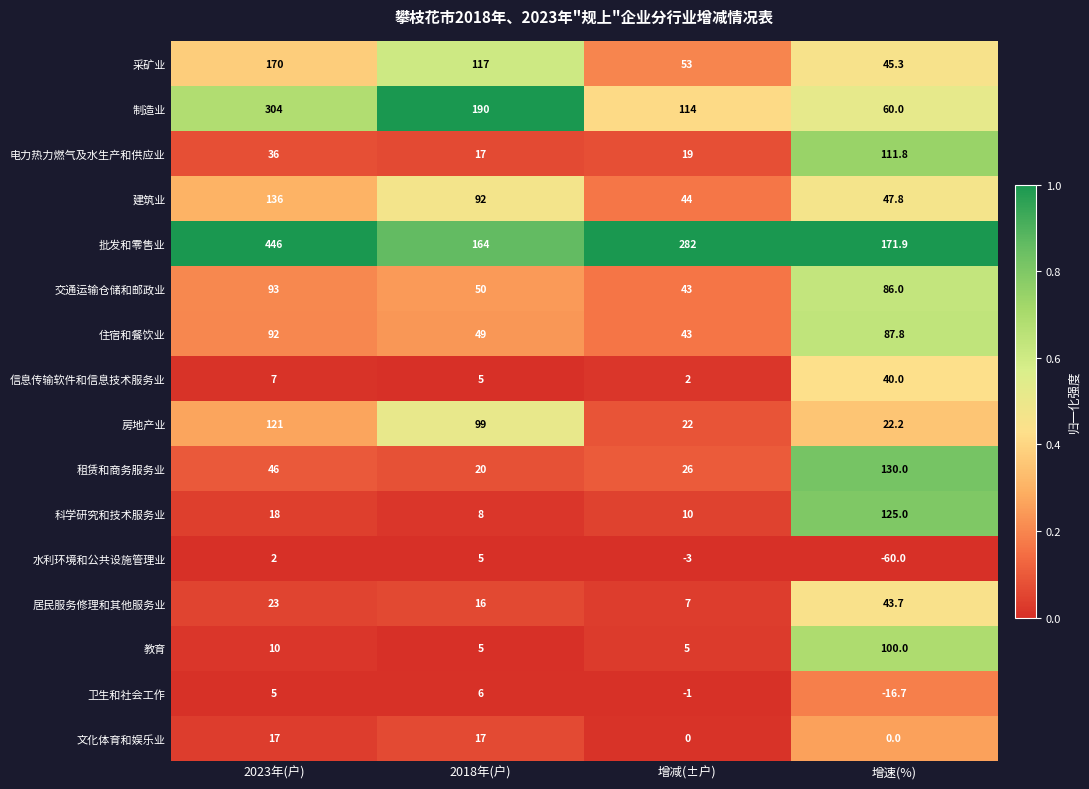

Rank the series at 增速(%) from lowest to highest value.

水利环境和公共设施管理业, 卫生和社会工作, 文化体育和娱乐业, 房地产业, 信息传输软件和信息技术服务业, 居民服务修理和其他服务业, 采矿业, 建筑业, 制造业, 交通运输仓储和邮政业, 住宿和餐饮业, 教育, 电力热力燃气及水生产和供应业, 科学研究和技术服务业, 租赁和商务服务业, 批发和零售业